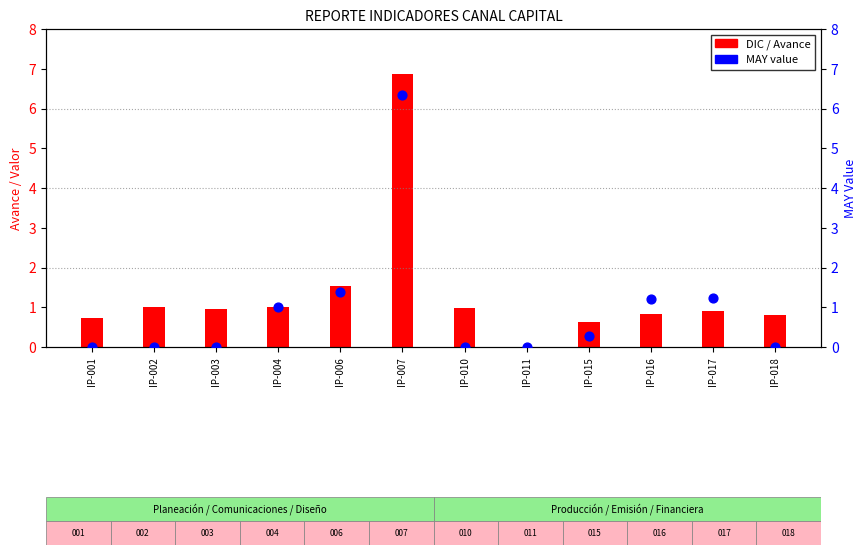

Which series has the widest spread of Y values?

DIC / Avance